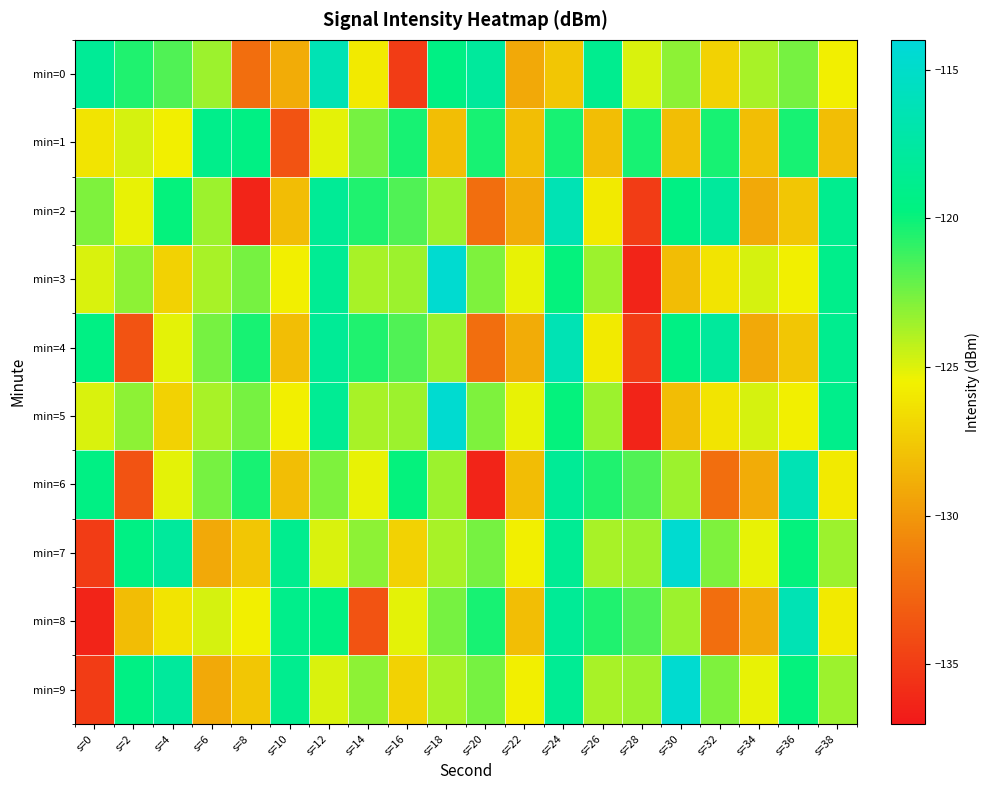

Count the number of categories in the chart.

20